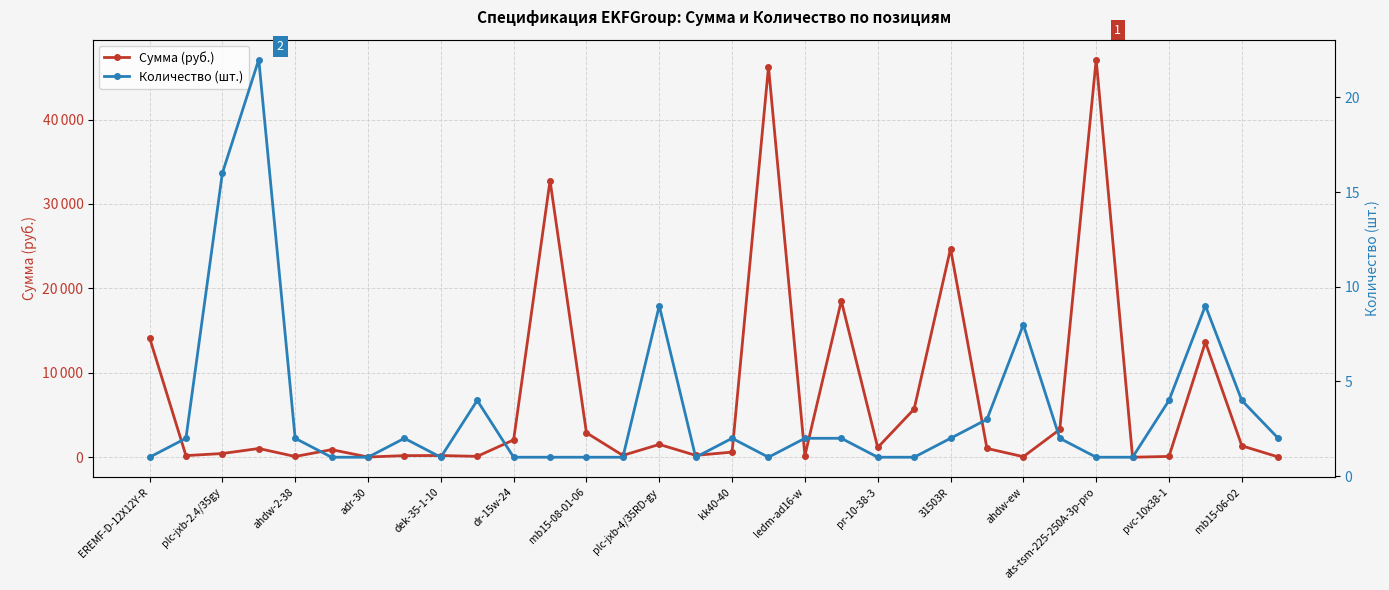

Is the value of Количество (шт.) at plc-jxb-4/35RD-gy greater than the value of Сумма (руб.) at 18?

No